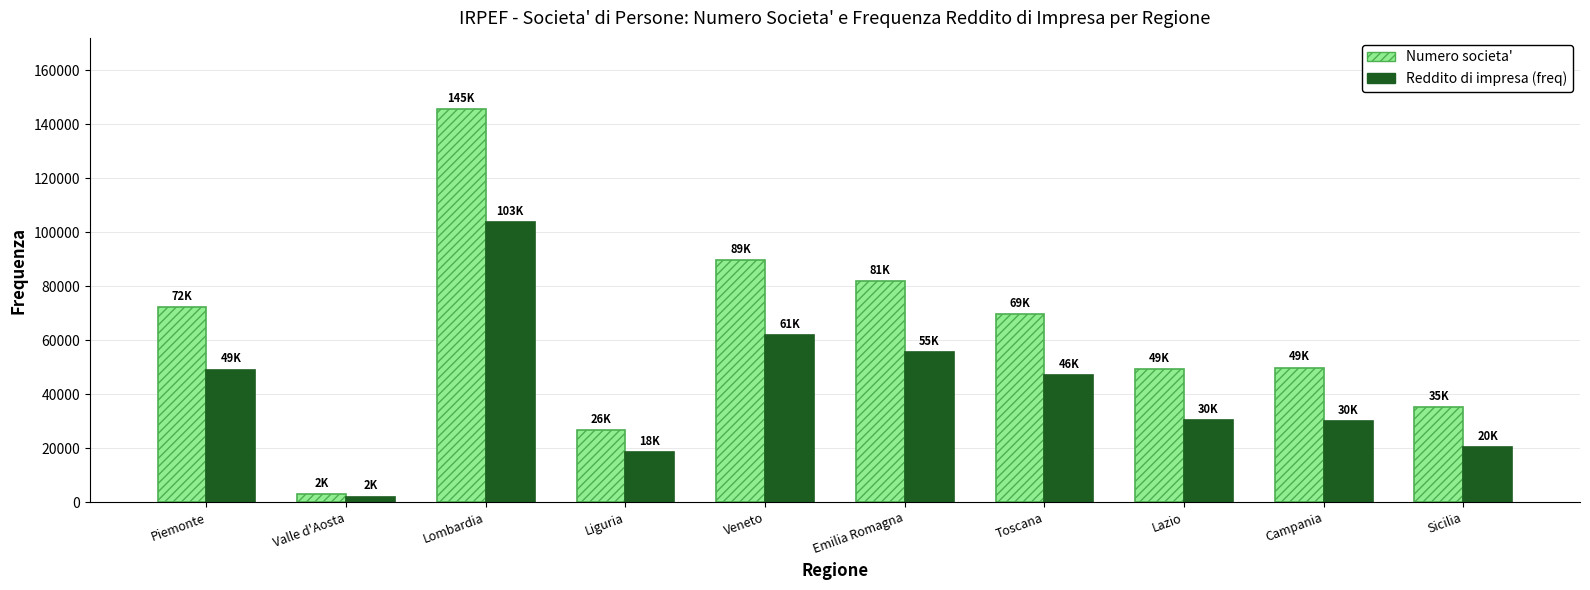

Which series has the widest spread of values?

Numero societa'